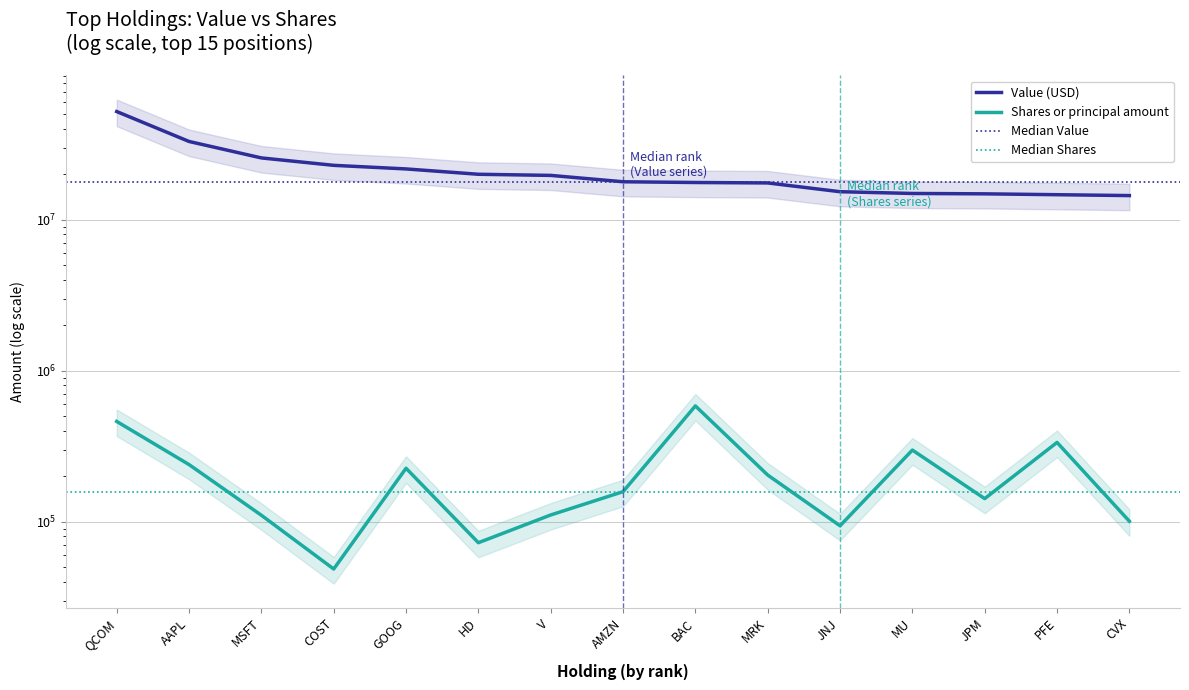

True or false: Value and Shares or principal amount cross at least once.

False